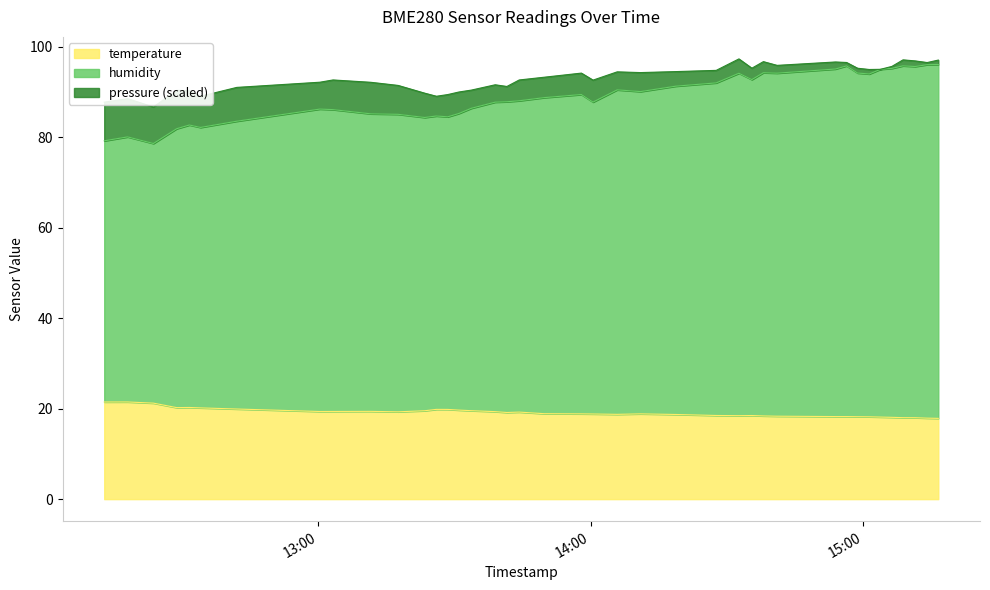

What is the spread (max minus min) of values at 2022-09-28T14:05:48?

71.8